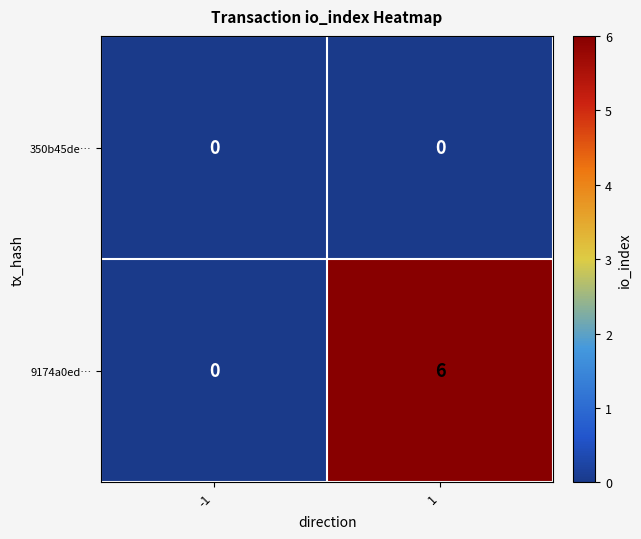

Which series has the largest total across all categories?

9174a0ed…